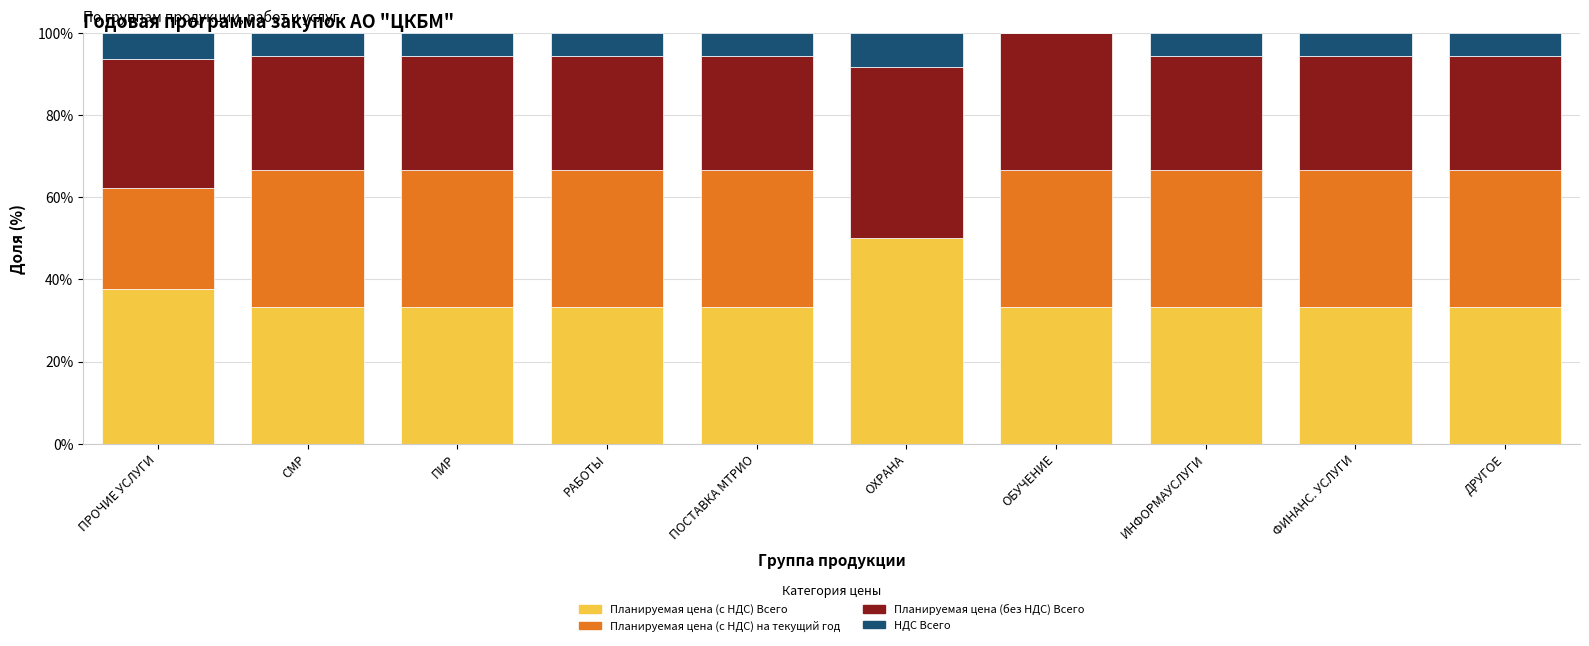

Which category has the highest value in the Планируемая цена (с НДС) Всего series?

ОХРАНА